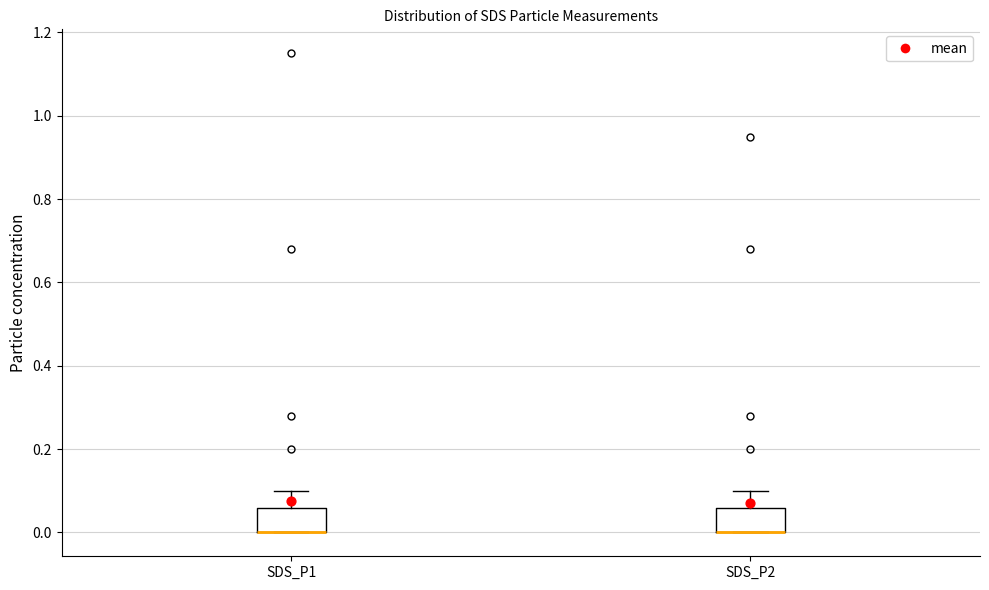

Where is the lower edge of the box for SDS_P1 on the y-axis? The values are not printed on the chart, so give them approximately, as read against the axis.

0.00